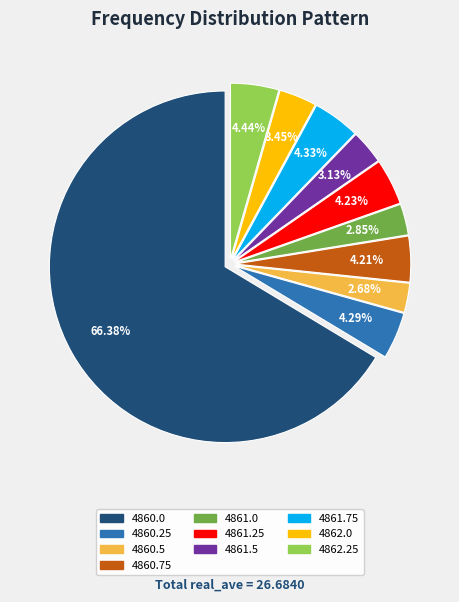

Which slice represents more than half of the pie?

4860.0